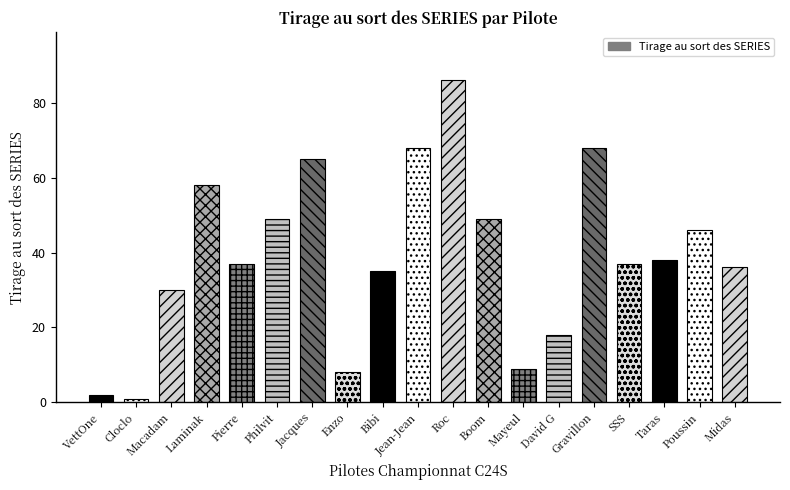

What is the difference between the maximum and minimum values?

85